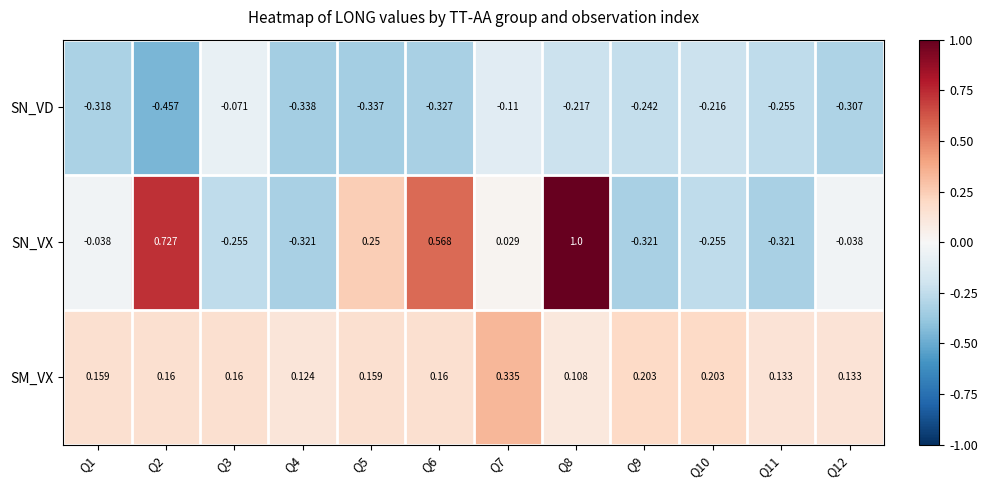

Which series changed the most between Q1 and Q7?

SN_VD